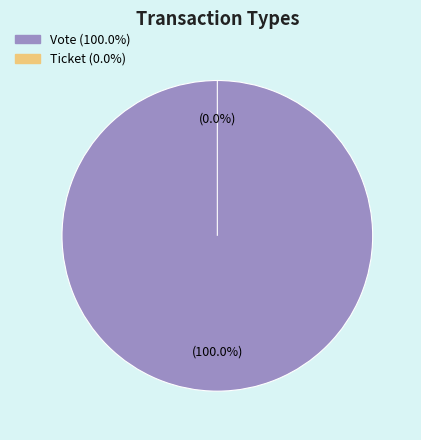

Do Vote and Ticket together represent more than half of the pie?

Yes